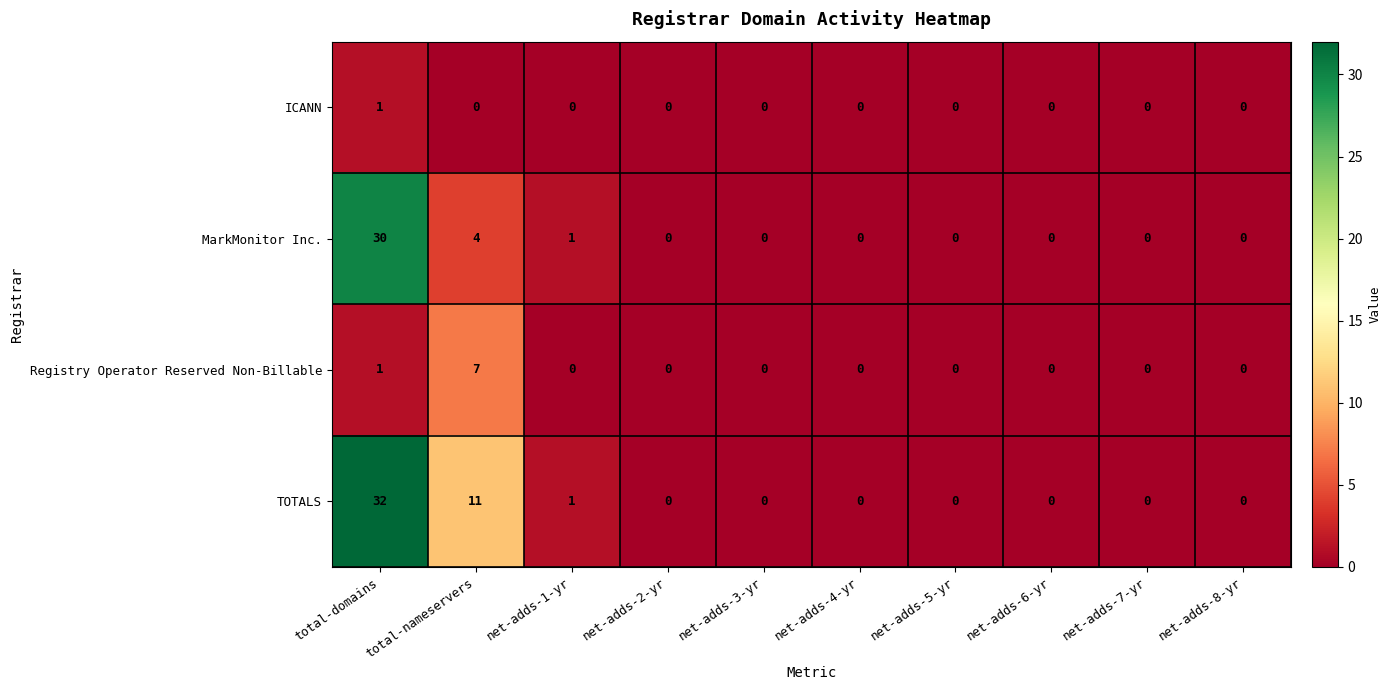

Rank the series by their average value, from highest to lowest.

TOTALS, MarkMonitor Inc., Registry Operator Reserved Non-Billable, ICANN